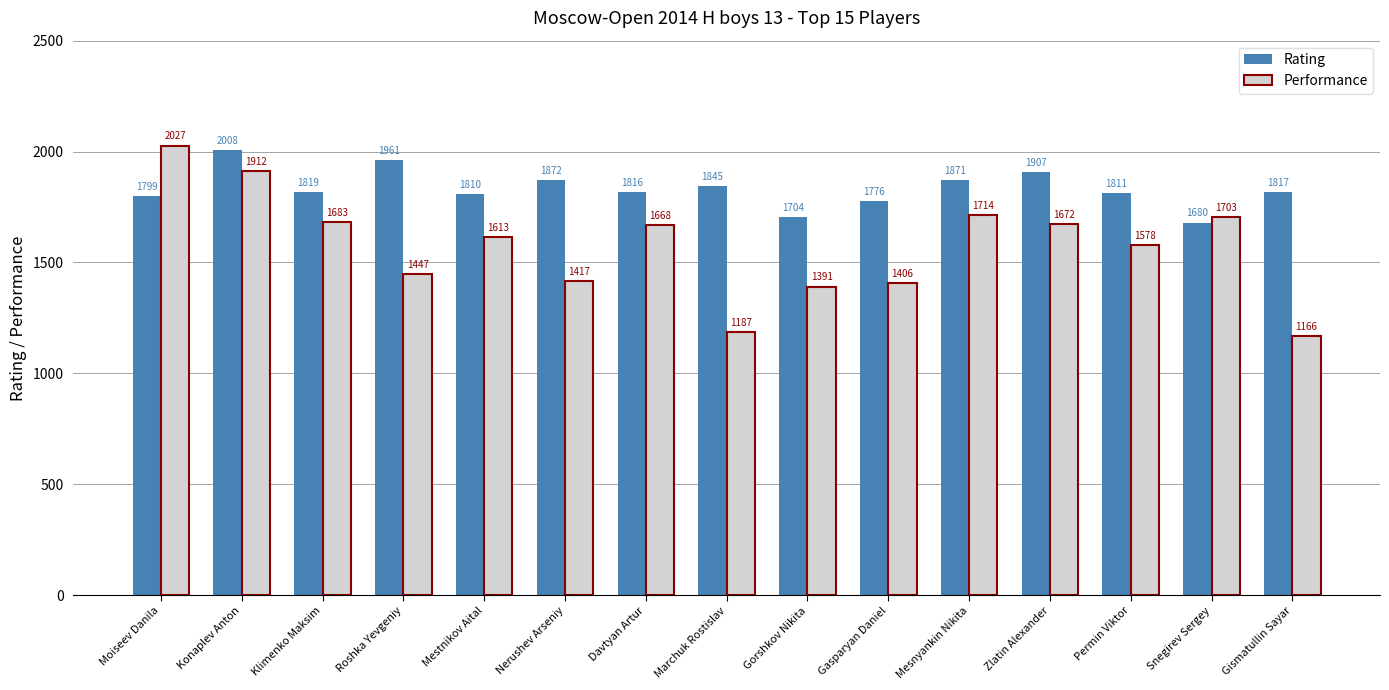

Reading left to right, transcribe all the data shown in this chart.

Rating: Moiseev Danila=1799	Konaplev Anton=2008	Klimenko Maksim=1819	Roshka Yevgeniy=1961	Mestnikov Aital=1810	Nerushev Arseniy=1872	Davtyan Artur=1816	Marchuk Rostislav=1845	Gorshkov Nikita=1704	Gasparyan Daniel=1776	Mesnyankin Nikita=1871	Zlatin Alexander=1907	Permin Viktor=1811	Snegirev Sergey=1680	Gismatullin Sayar=1817
Performance: Moiseev Danila=2027	Konaplev Anton=1912	Klimenko Maksim=1683	Roshka Yevgeniy=1447	Mestnikov Aital=1613	Nerushev Arseniy=1417	Davtyan Artur=1668	Marchuk Rostislav=1187	Gorshkov Nikita=1391	Gasparyan Daniel=1406	Mesnyankin Nikita=1714	Zlatin Alexander=1672	Permin Viktor=1578	Snegirev Sergey=1703	Gismatullin Sayar=1166